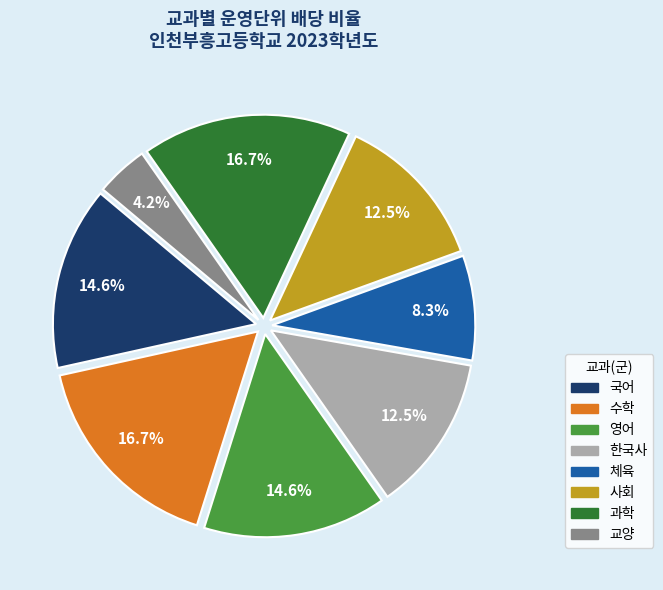

True or false: 영어 accounts for 4% of the total.

False